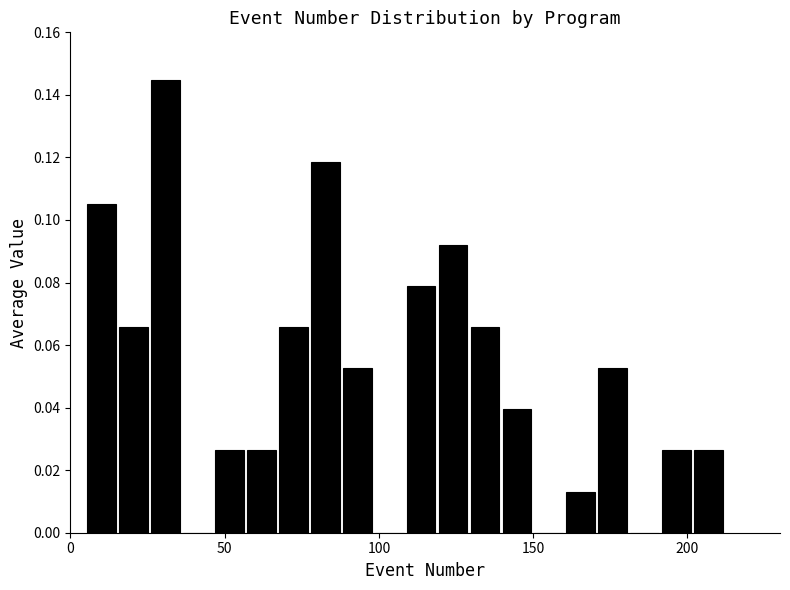

Around what value on the x-axis is the tallest bar? Give the approximate position of its centre, as read against the axis.

30